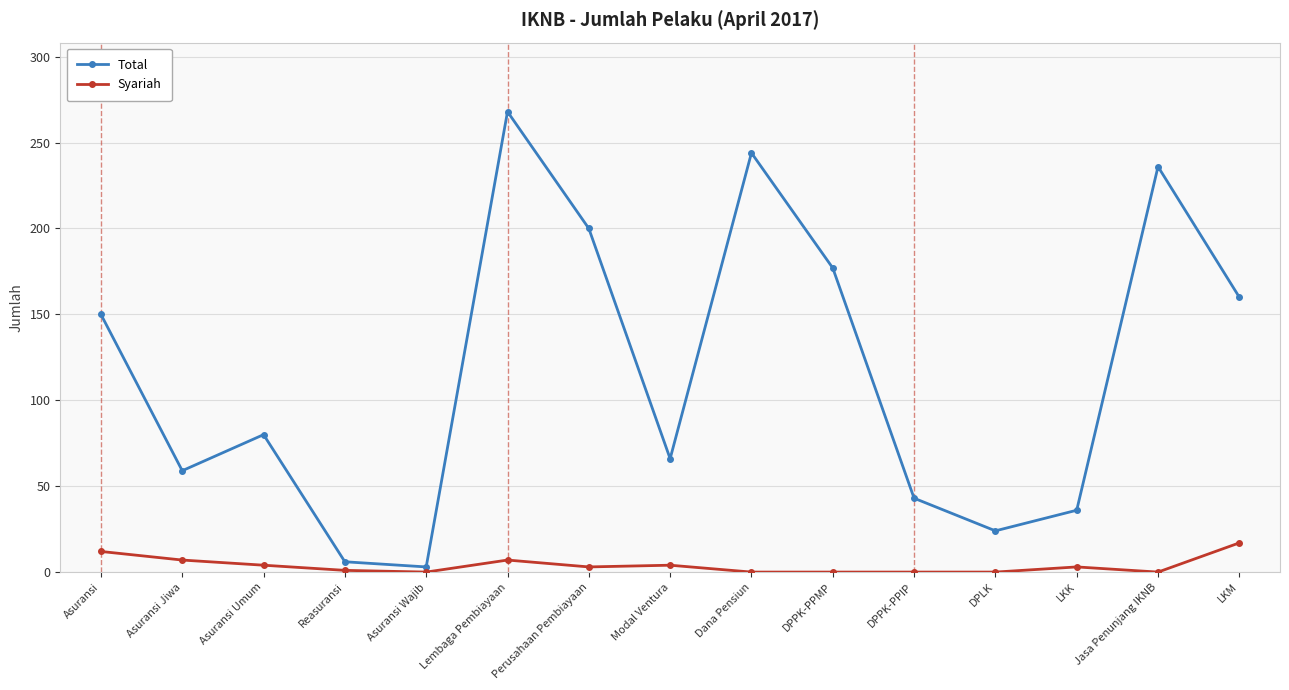

What is the value of the Total point at the 11th from the left?

43